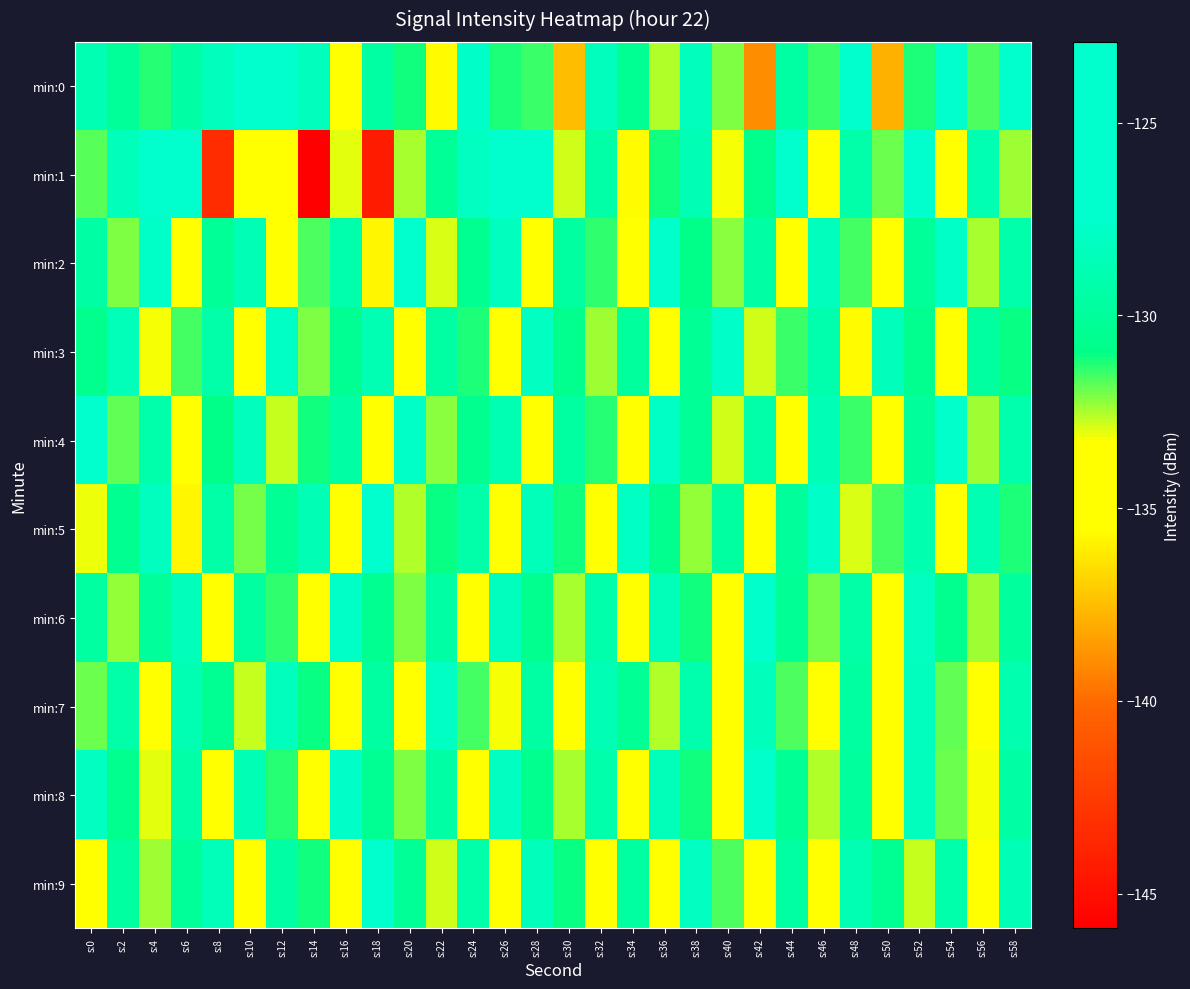

How many categories are shown in the chart?

30